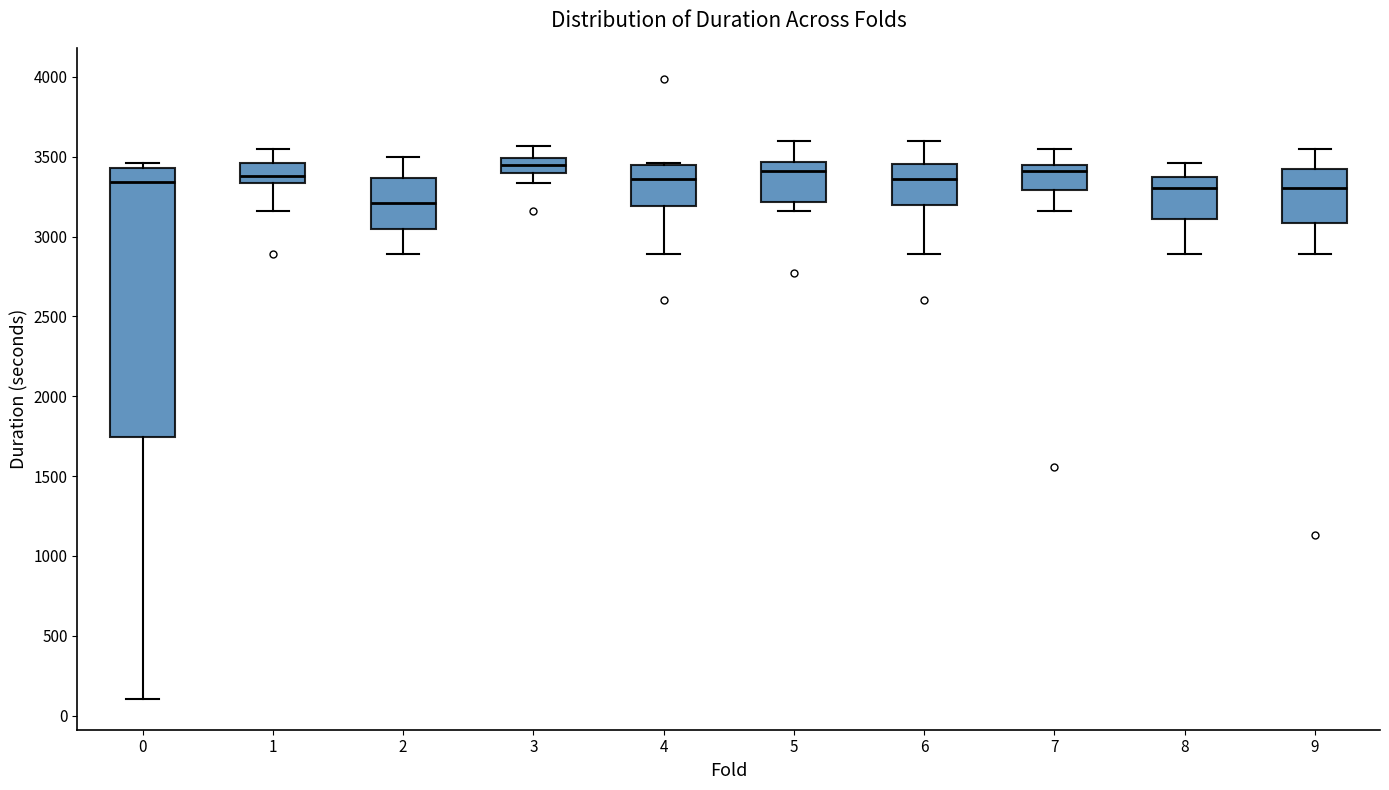

Which box is the tallest, from its lower edge to its upper edge?

0